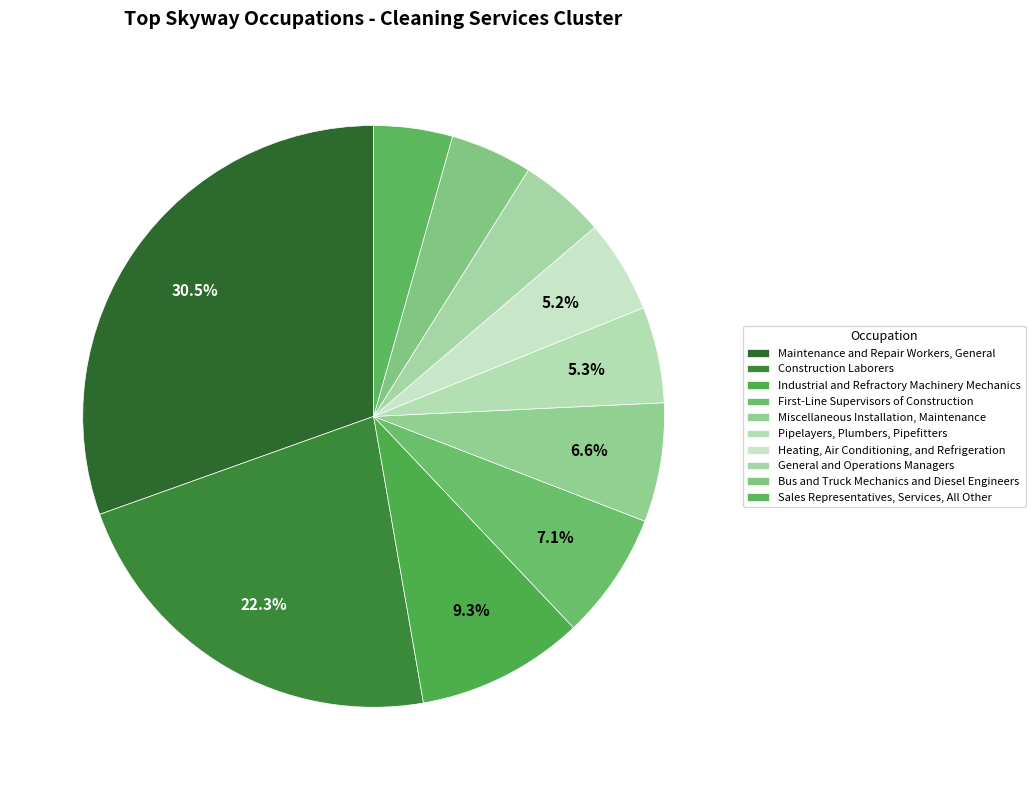

True or false: Miscellaneous Installation, Maintenance accounts for 7% of the total.

True